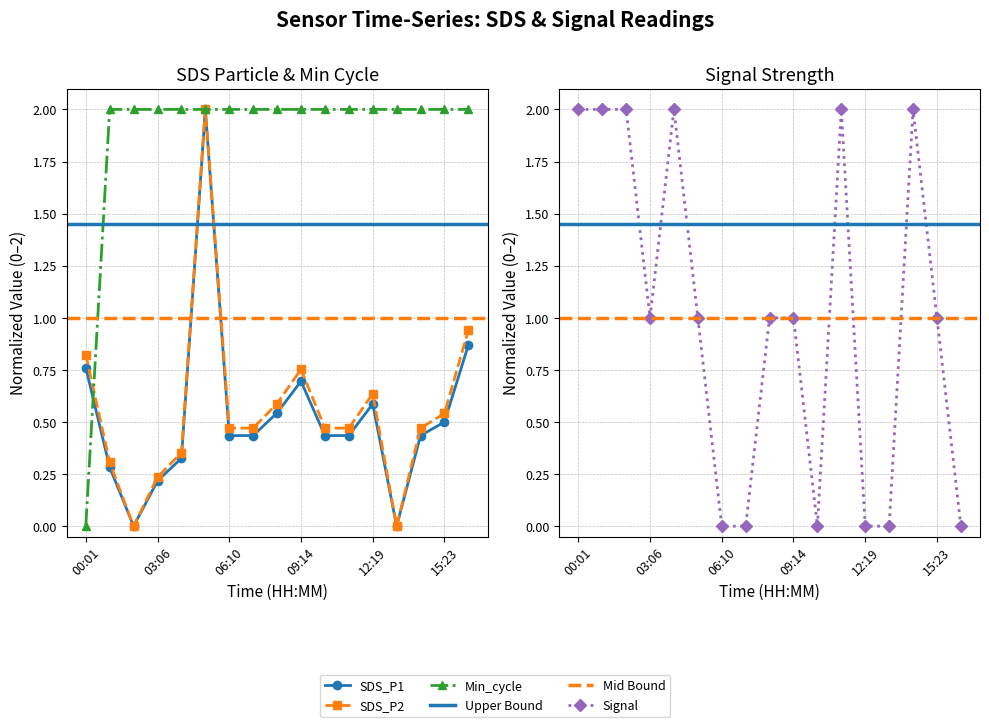

True or false: SDS_P1 has more than 2 points higher than both neighbors.

True